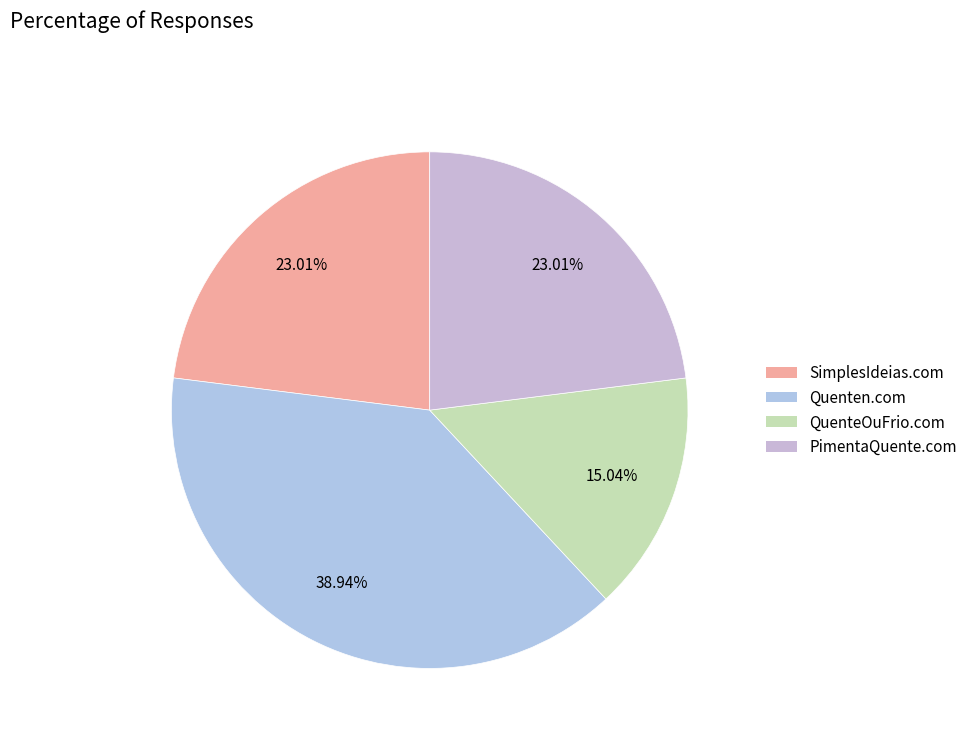

Which slice is the largest?

Quenten.com